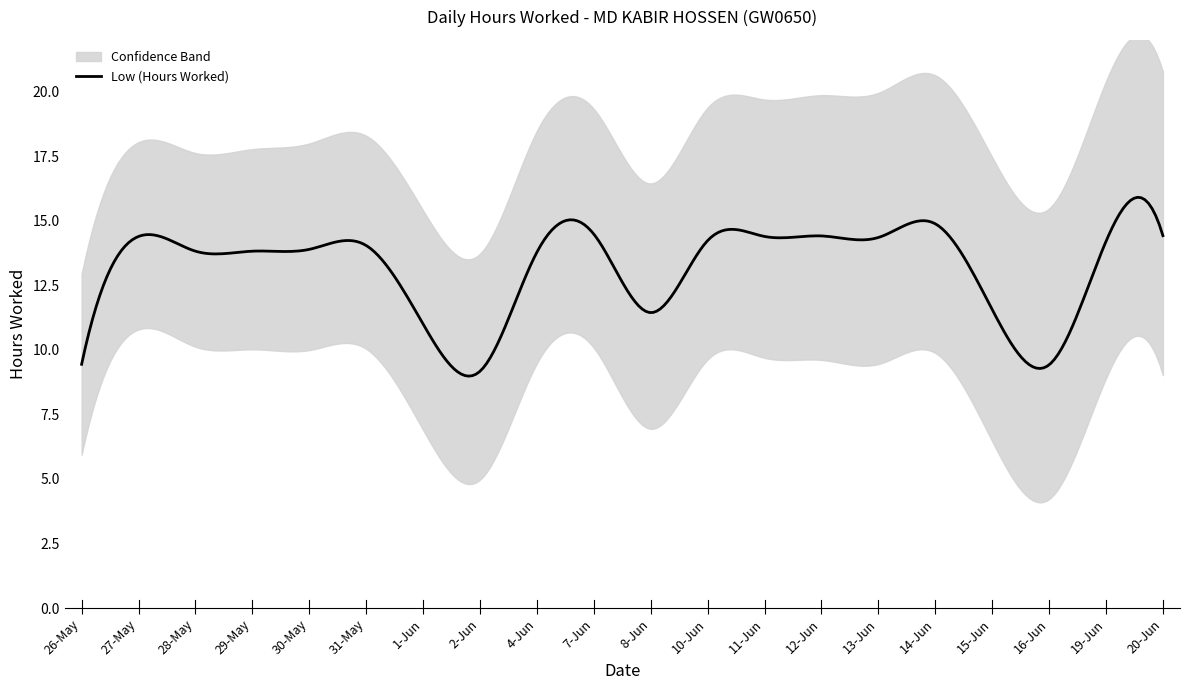

Which series has the largest range (max minus min)?

Low (Hours Worked)